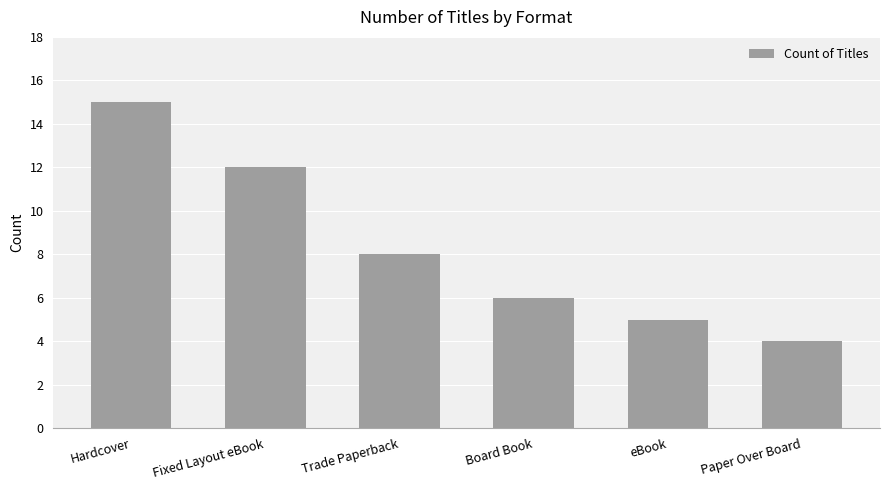

How many categories are shown in the chart?

6